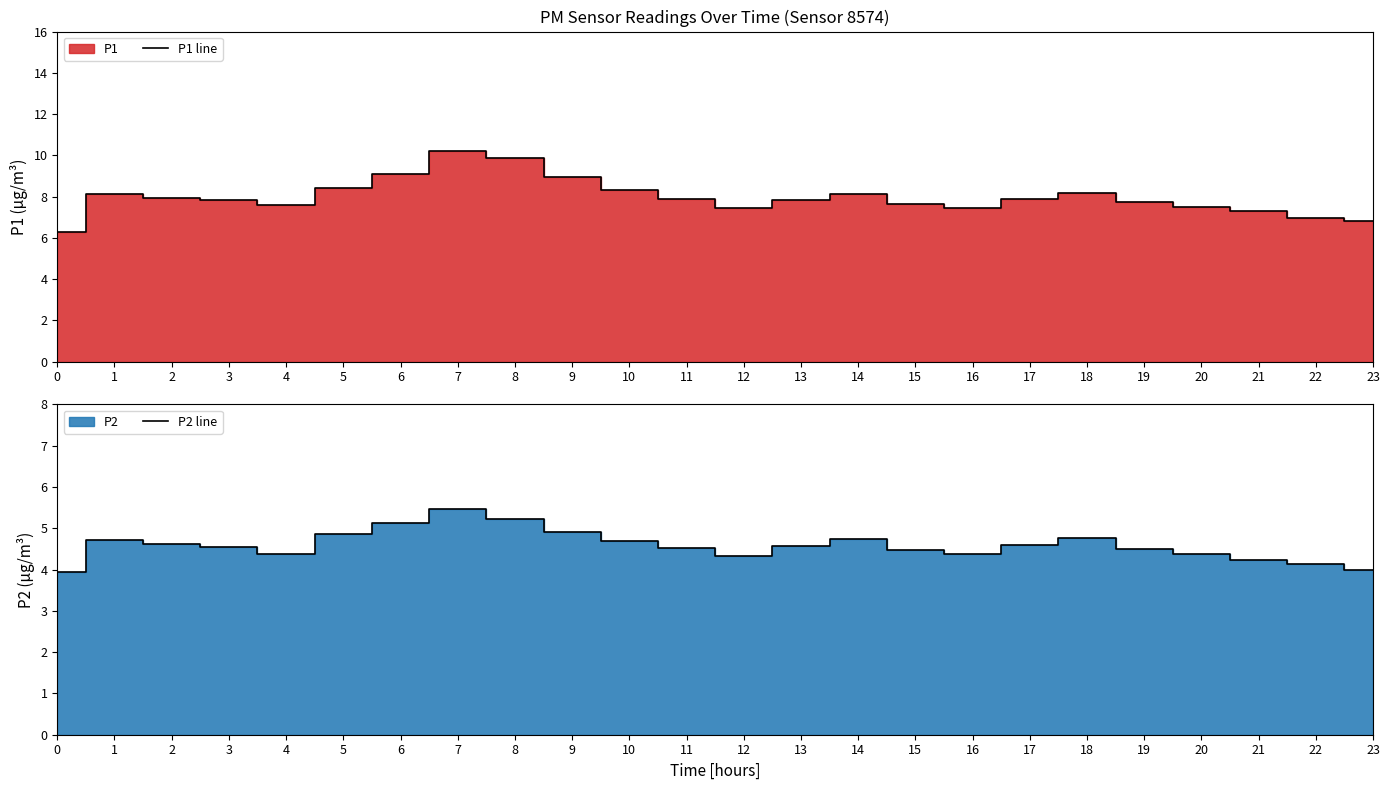

True or false: P1 line has a value of 7.5 at 12.

True